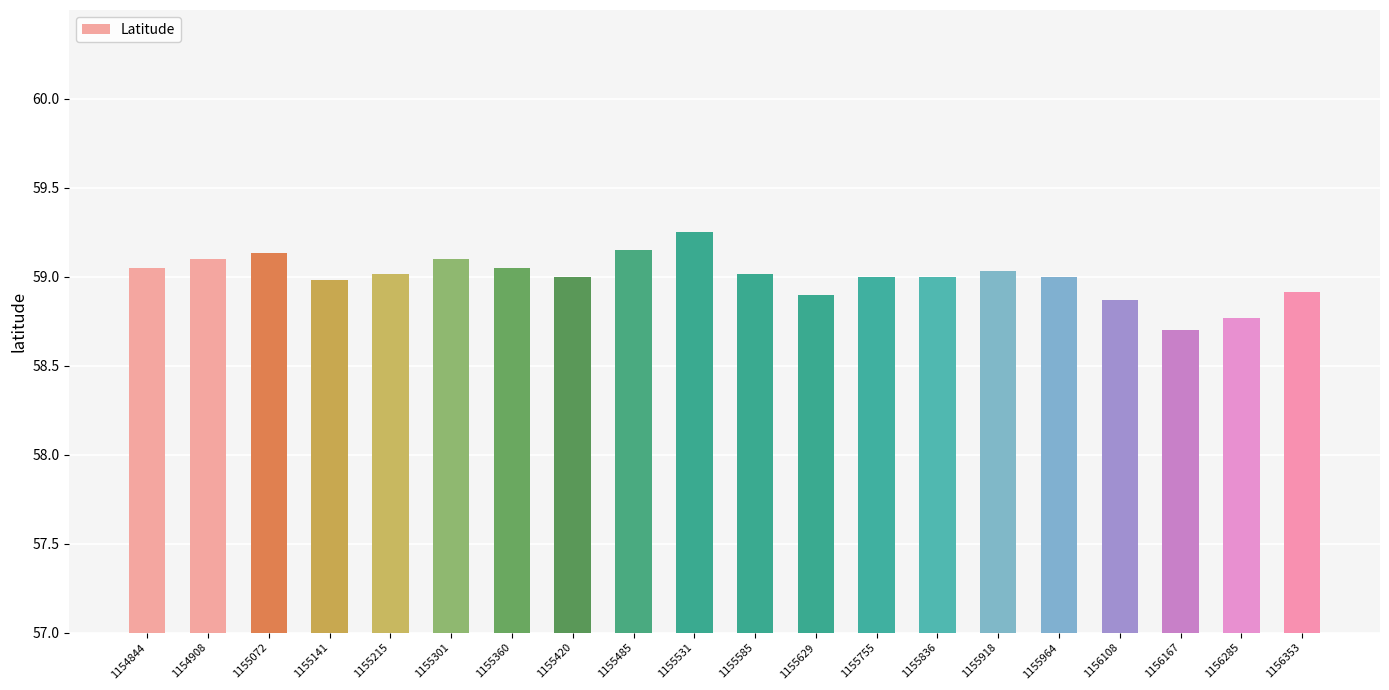

The value at 1155964 is 20.8. True or false?

False